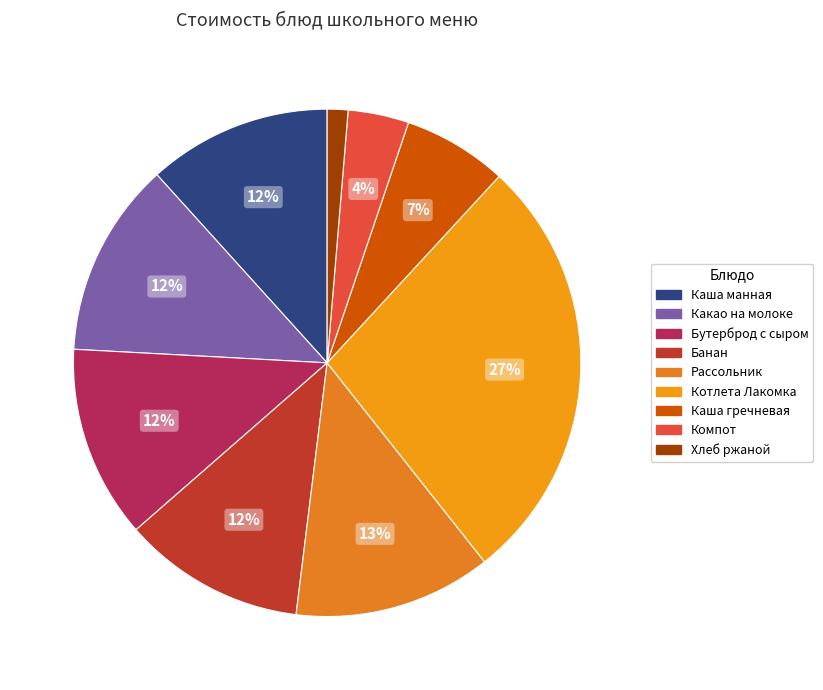

What is the ratio of the value at Хлеб ржаной to the value at Компот?

0.3